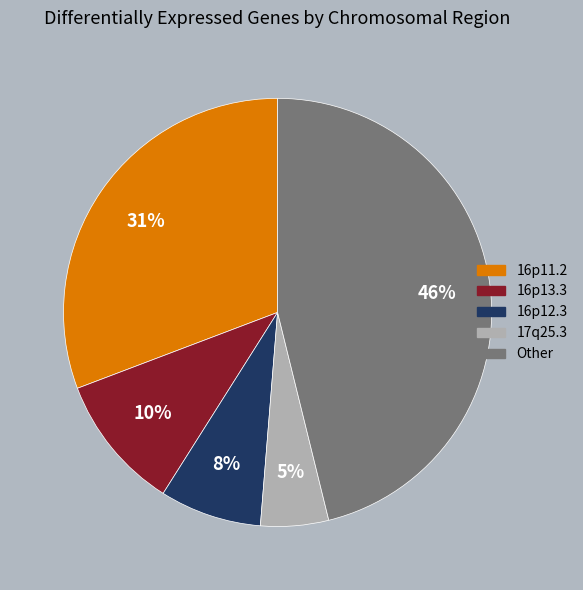

Which slice is the smallest?

17q25.3